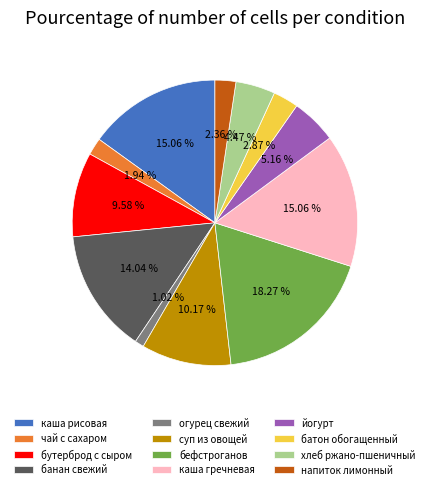

True or false: каша гречневая accounts for 15% of the total.

True